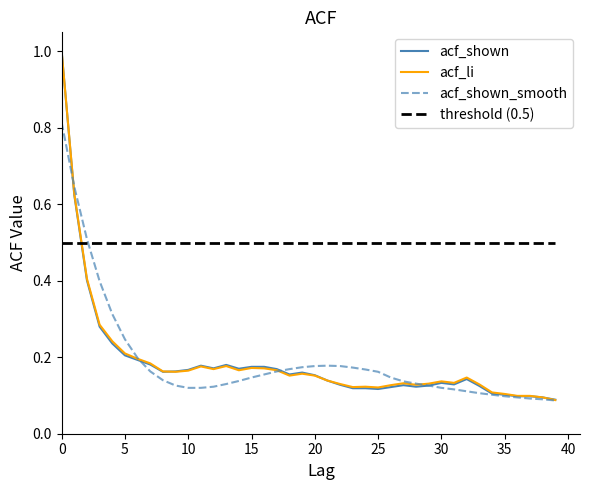

Which series has the largest total across all categories?

threshold (0.5)